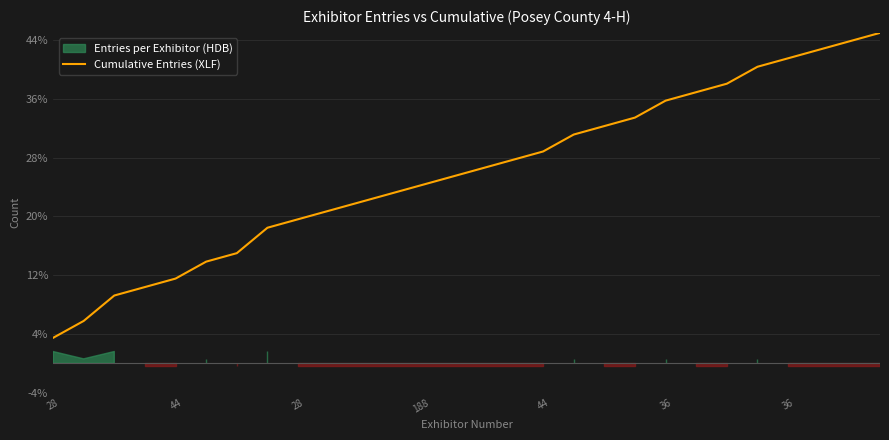

Read the value at 44.

28.8